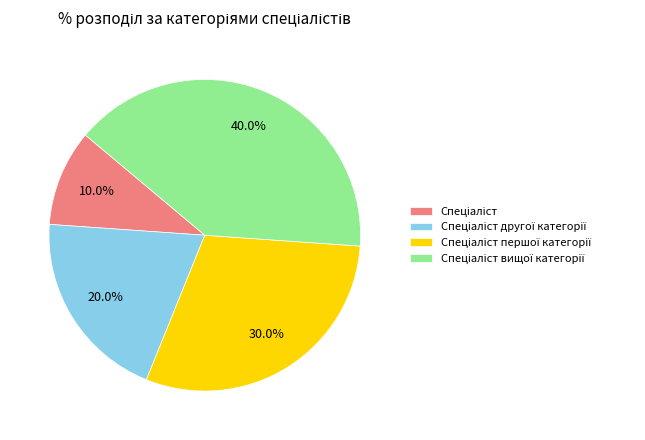

Is there a majority slice in this chart?

No